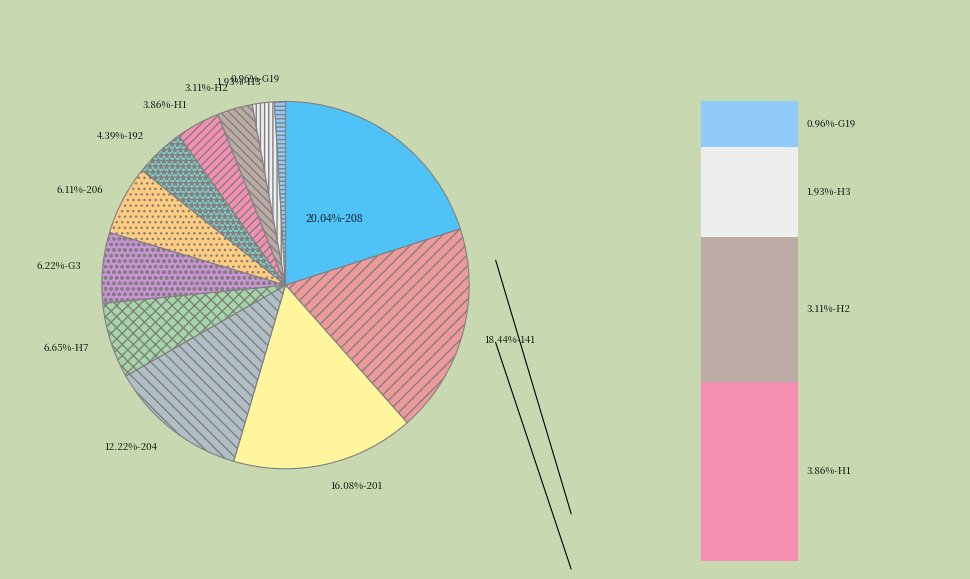

Rank the categories by value from highest to lowest.

208, 141, 201, 204, H7, G3, 206, 192, H1, H2, H3, G19